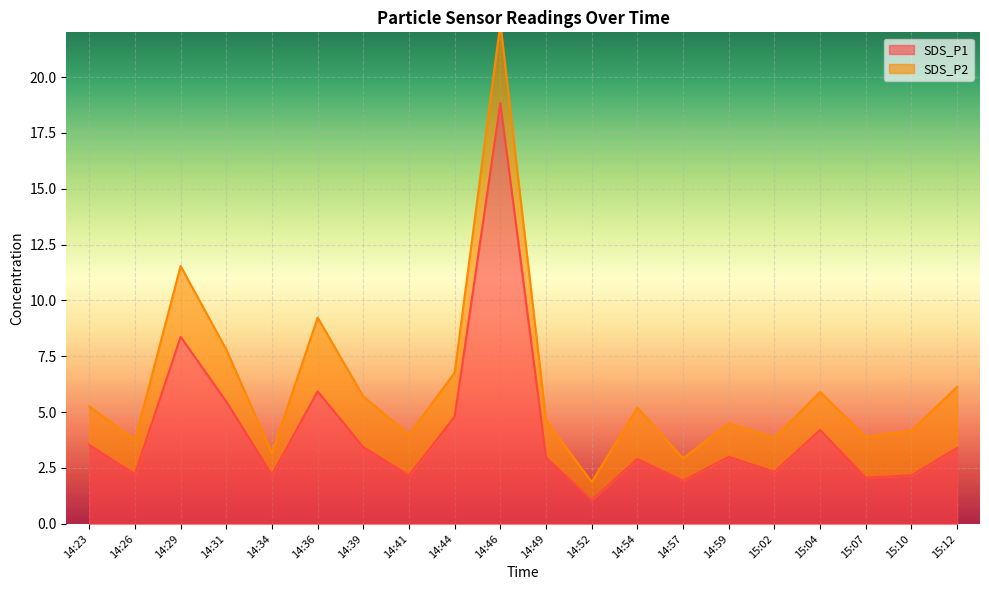

At which label does the data first exceed 3?

14:23